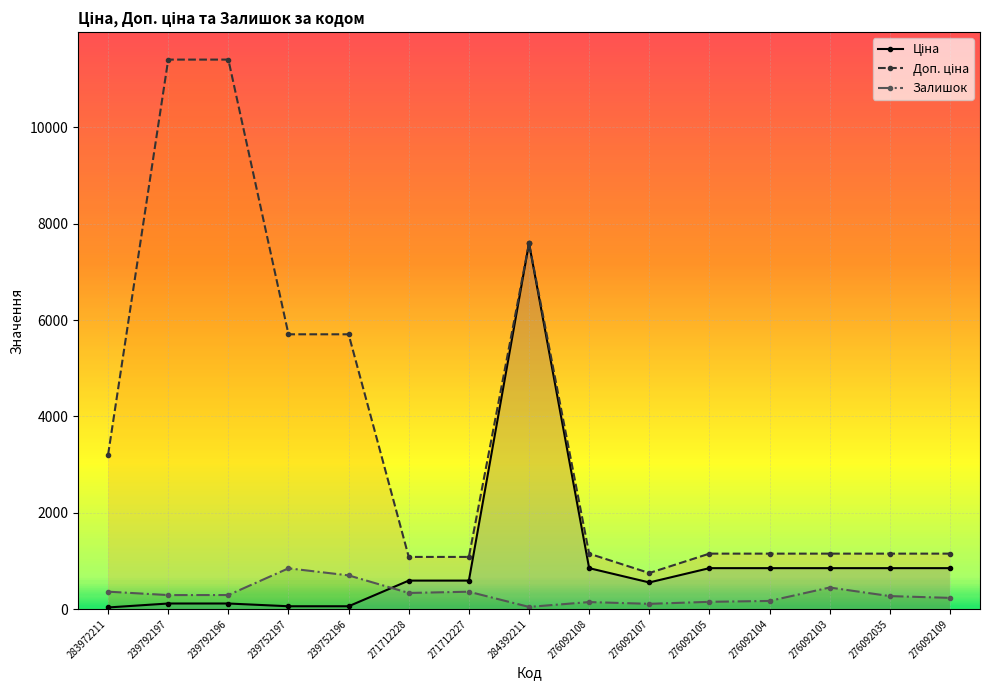

True or false: Залишок and Ціна intersect in this chart.

True